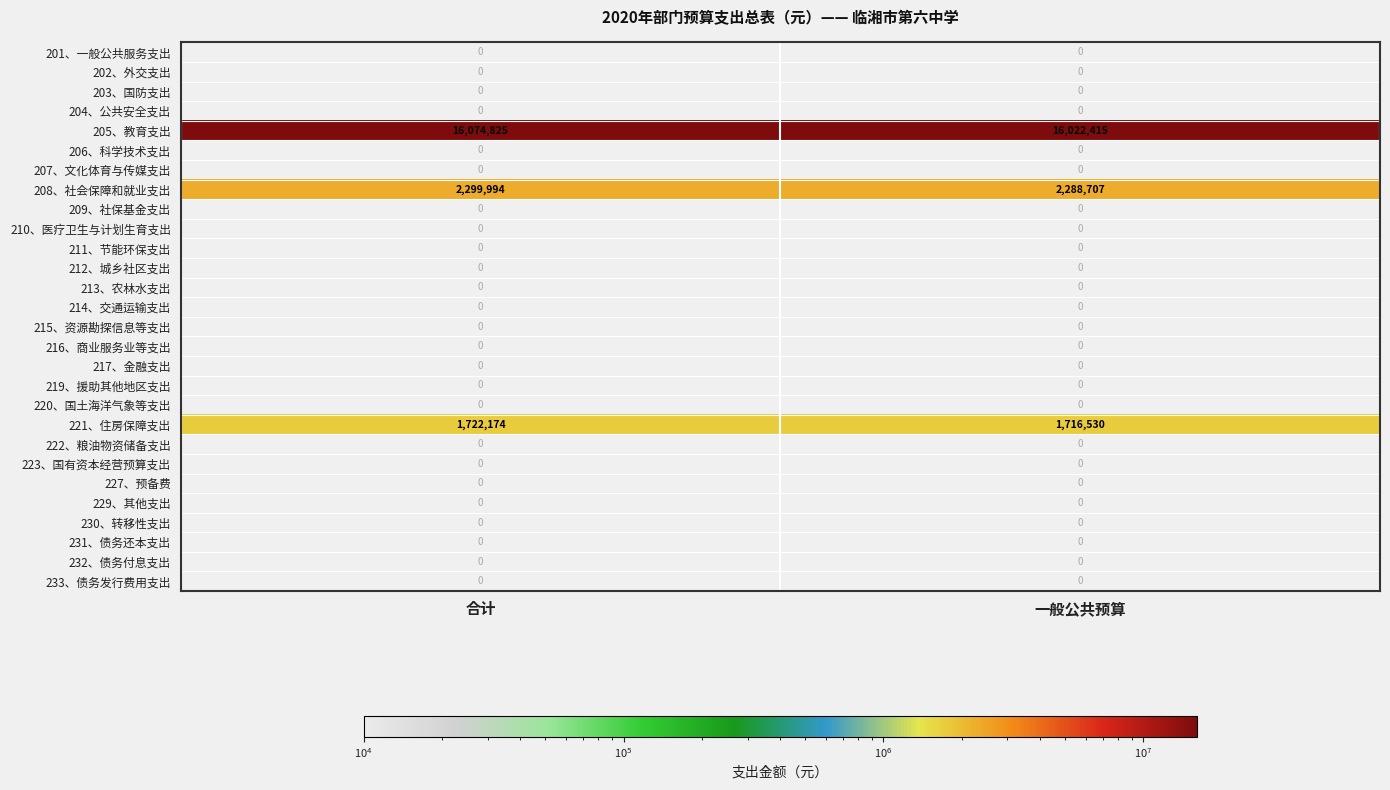

Which series changed the most between 合计 and 一般公共预算?

205、教育支出